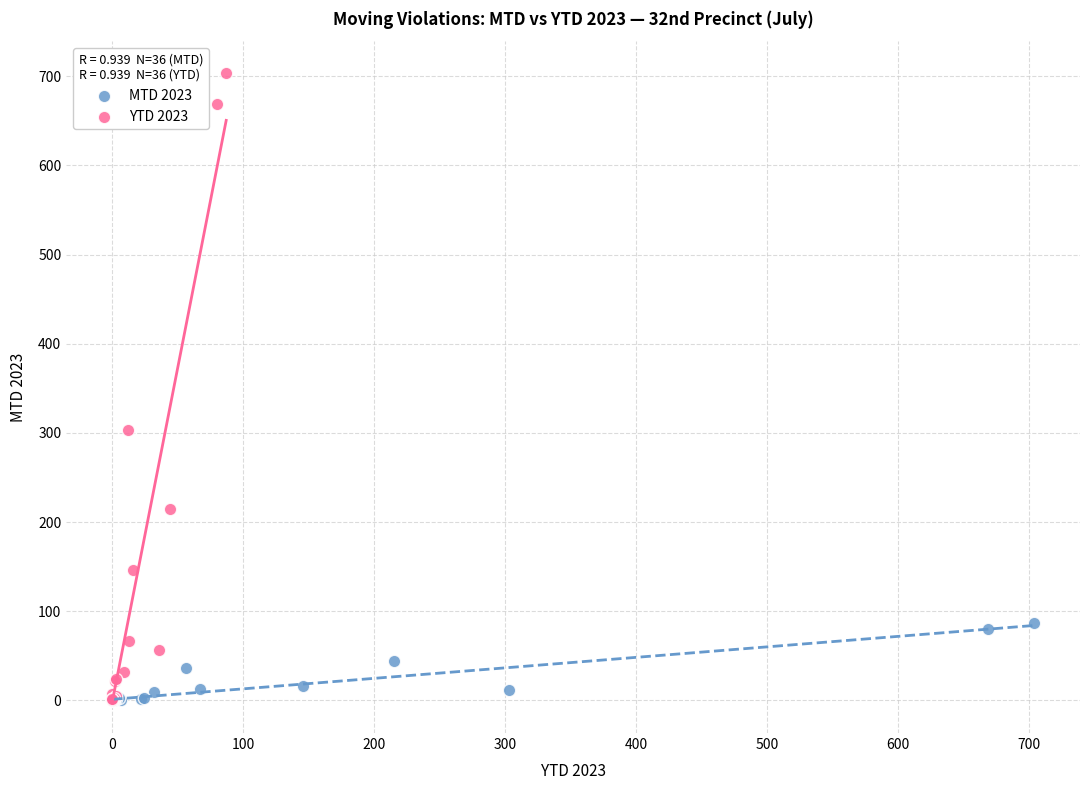

Which series reaches the maximum Y coordinate?

YTD 2023